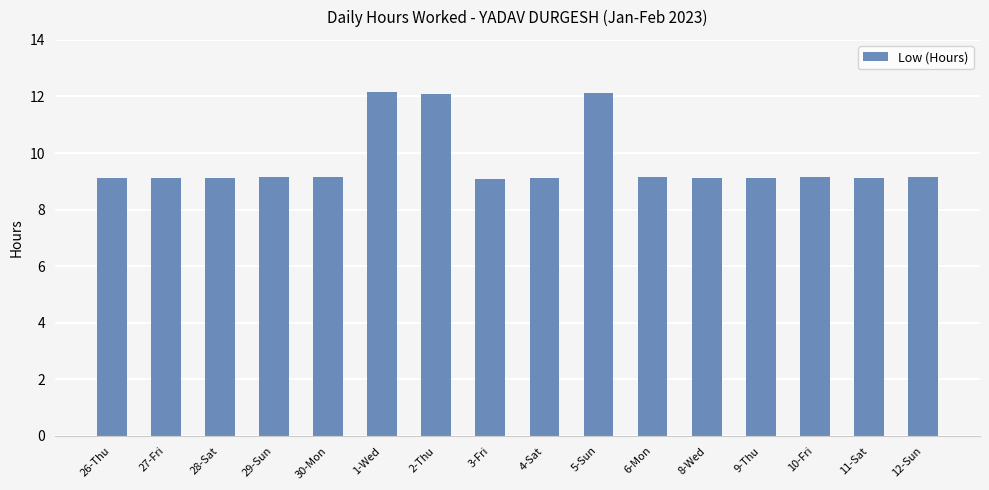

True or false: the data shows 9.1 at 27-Fri.

True